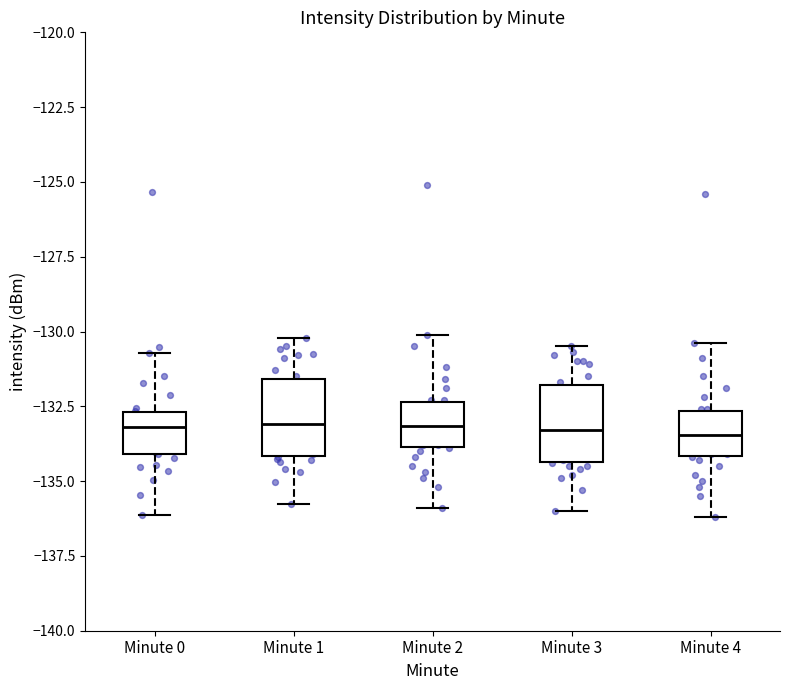

Reading left to right, transcribe this box plot: for each box, give where its median line is, the range the box spans, and where its two whiskers end, as read against the y-axis. The values are not printed on the chart, so give them approximately, as read against the axis.

Minute 0: median -133.0, box -134.0 to -132.5, whiskers -136.0 to -130.5
Minute 1: median -133.0, box -134.0 to -131.5, whiskers -136.0 to -130.0
Minute 2: median -133.0, box -134.0 to -132.5, whiskers -136.0 to -130.0
Minute 3: median -133.5, box -134.5 to -132.0, whiskers -136.0 to -130.5
Minute 4: median -133.5, box -134.0 to -132.5, whiskers -136.0 to -130.5